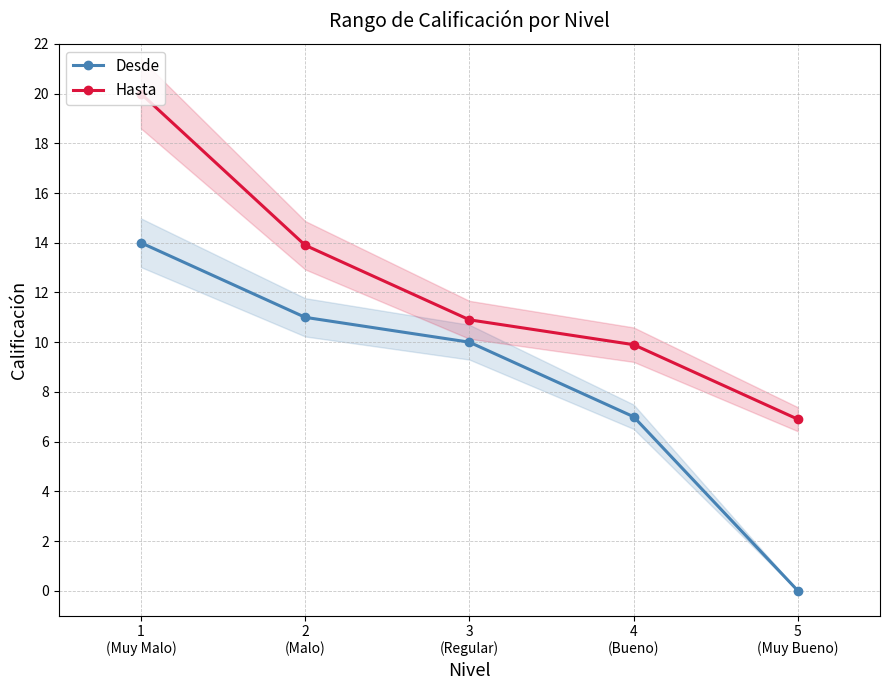

Between 2
(Malo) and 5
(Muy Bueno), which is larger?

2
(Malo)